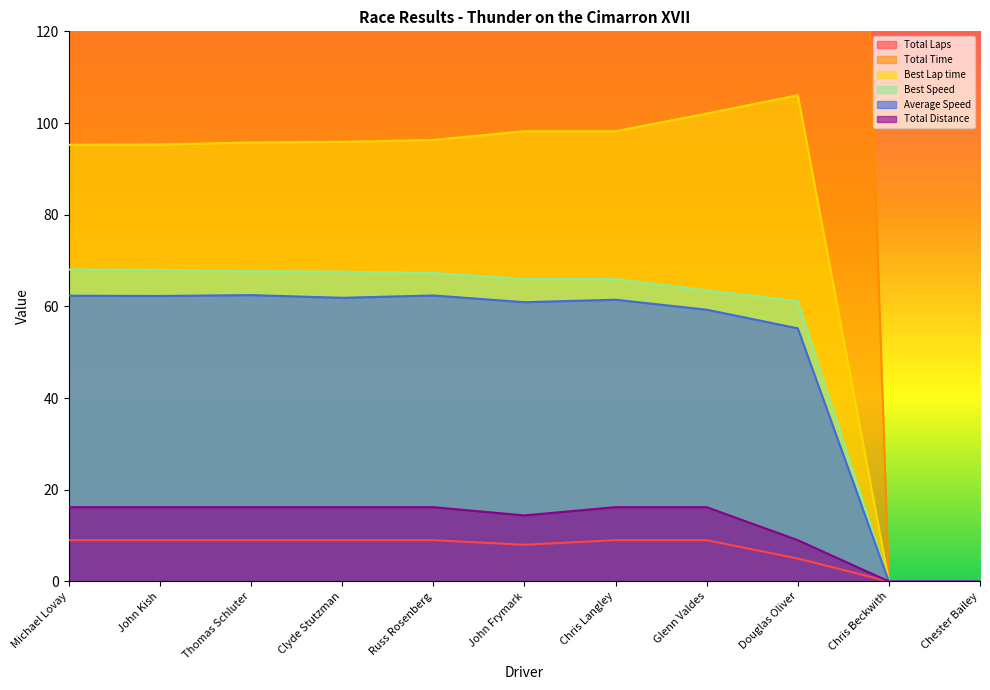

Where is the first local minimum for Average Speed?

John Kish